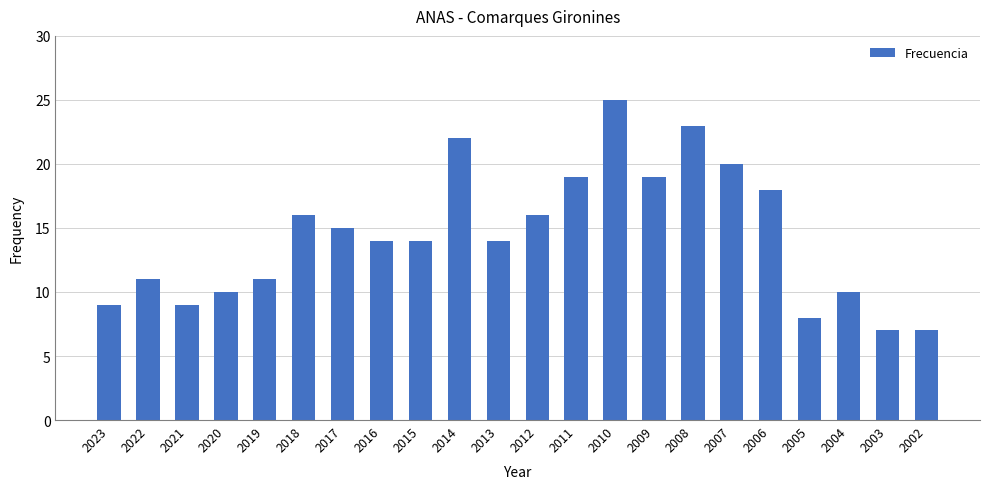

Approximately how many times larger is the value at 2003 compared to 2004?

0.7